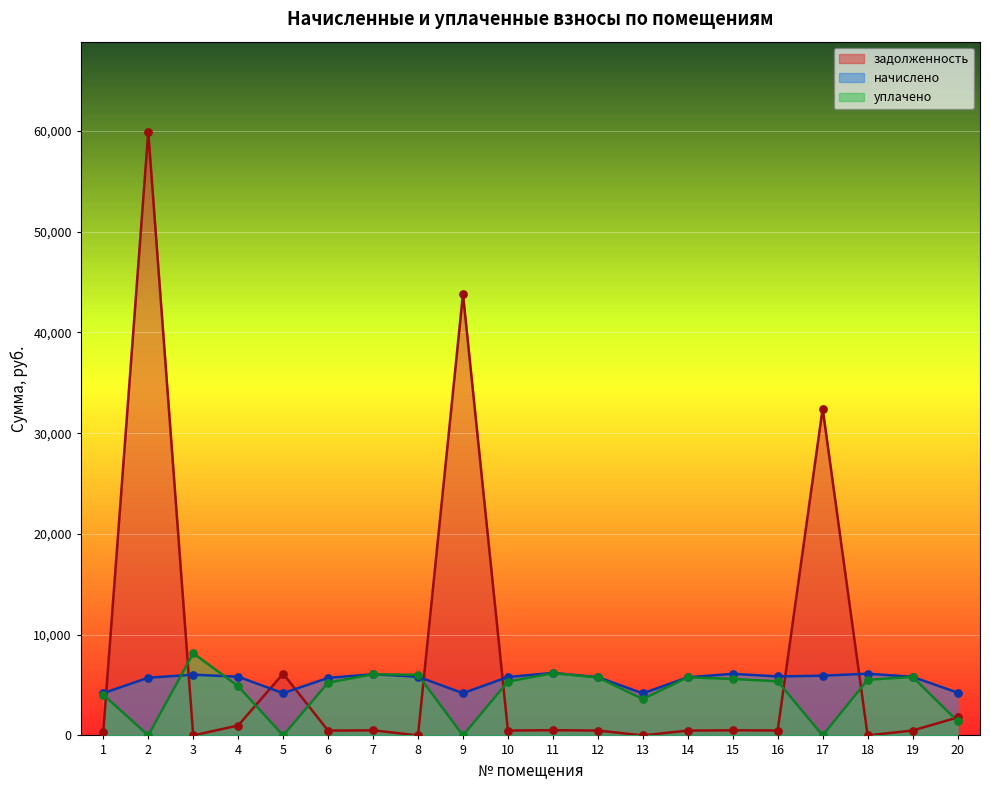

What are all the series names shown in the legend?

задолженность, начислено, уплачено